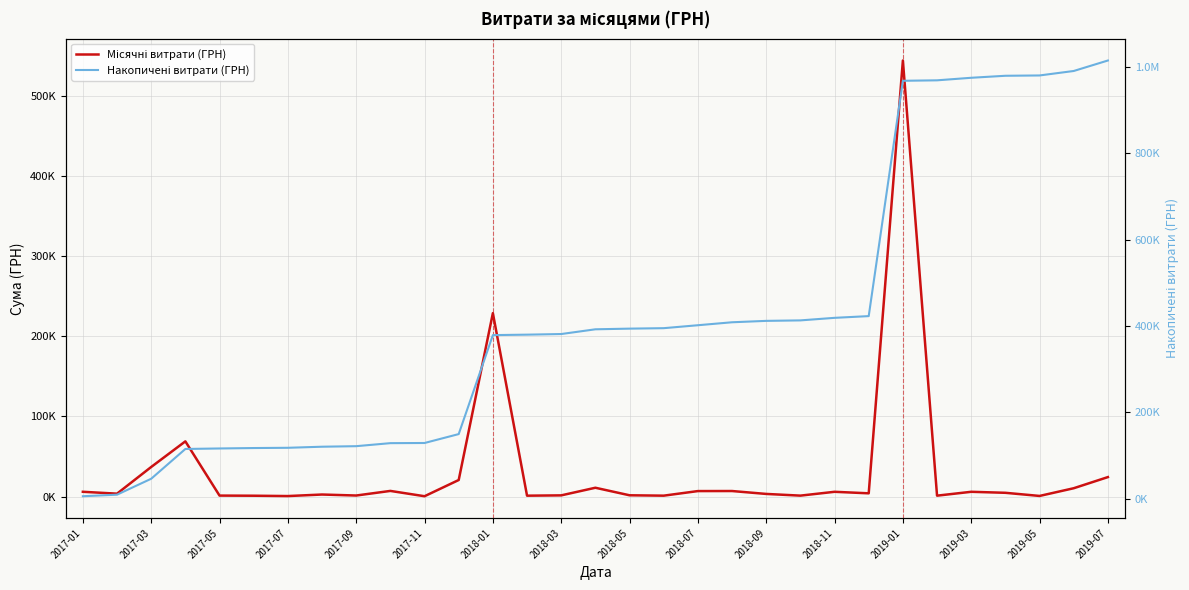

What is the value of the Місячні витрати (ГРН) point at the 17th from the left?

1540.8